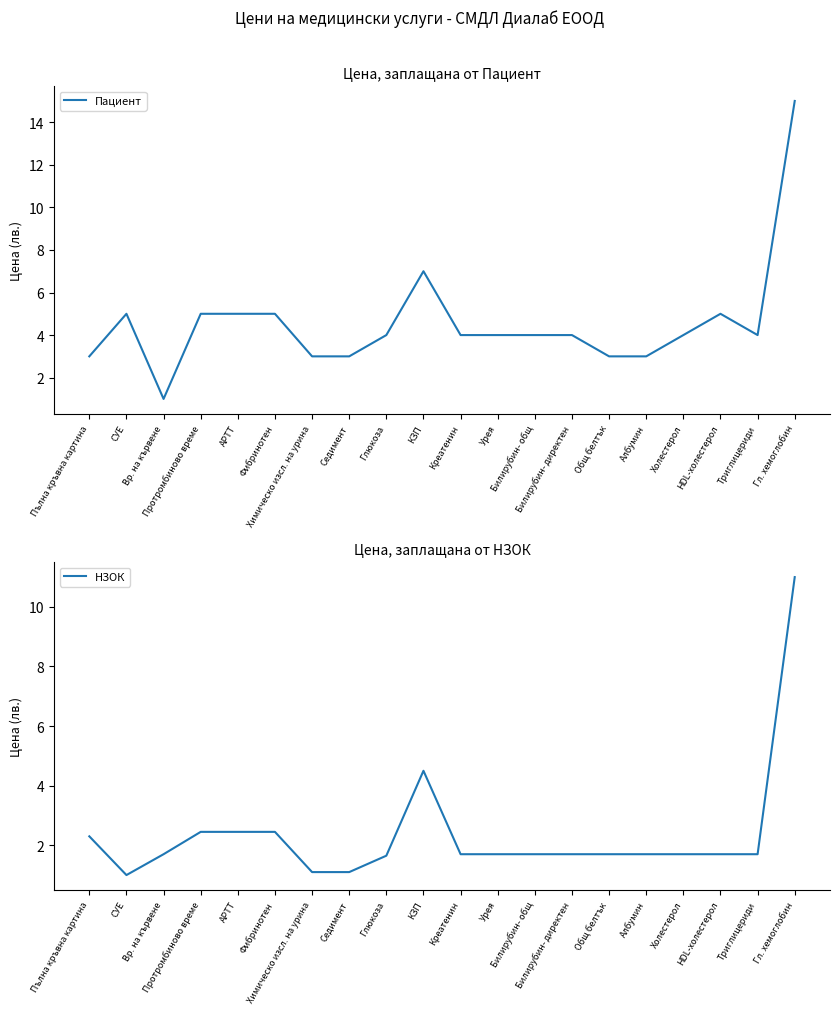

What is the difference between the maximum and minimum values in the НЗОК series?

10.0